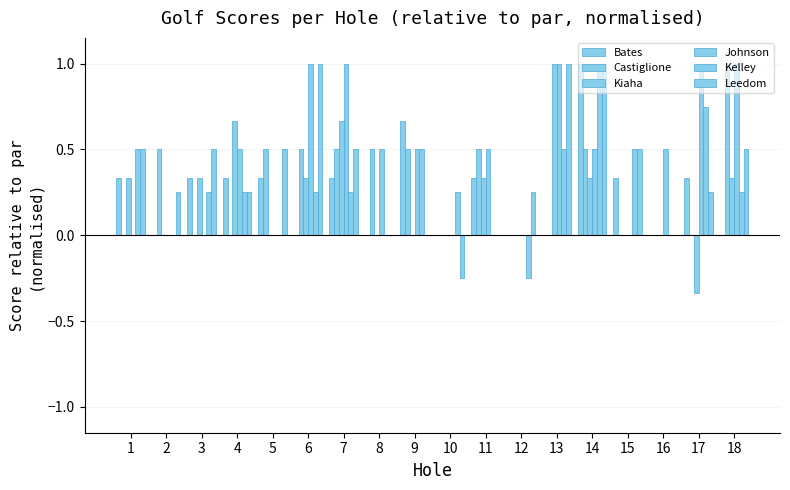

What is the difference between the Kiaha values at 5 and 4?

0.7